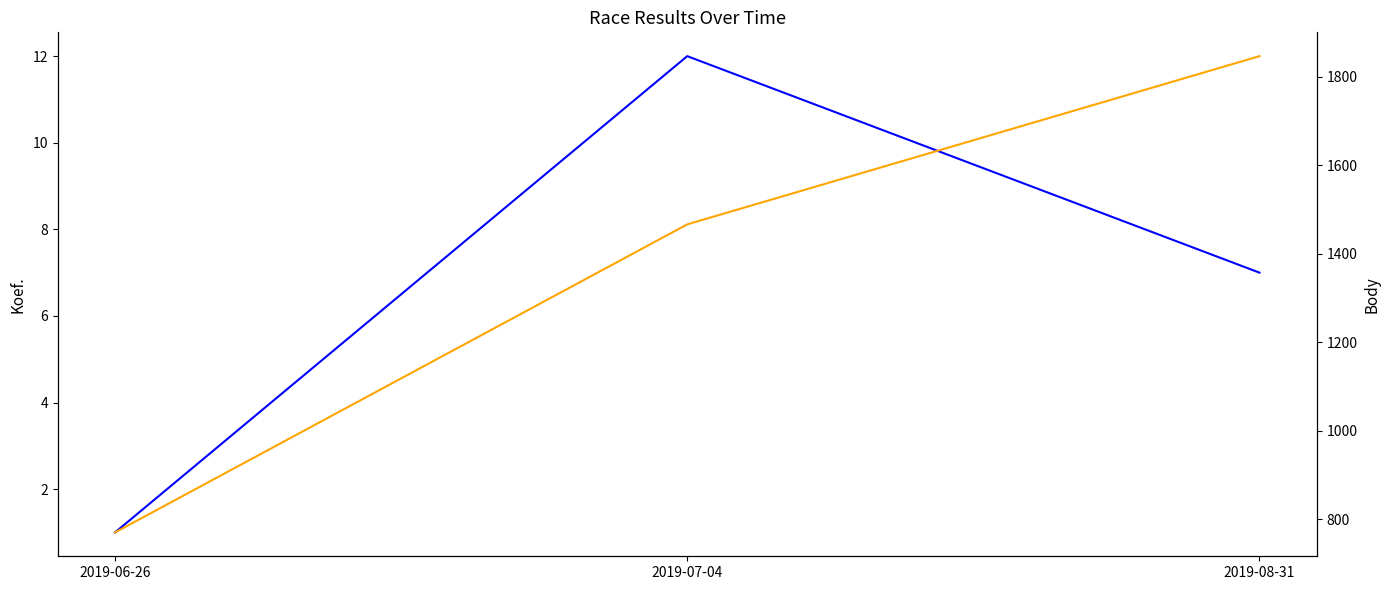

Count the Koef. values in the range 1 to 12.

3